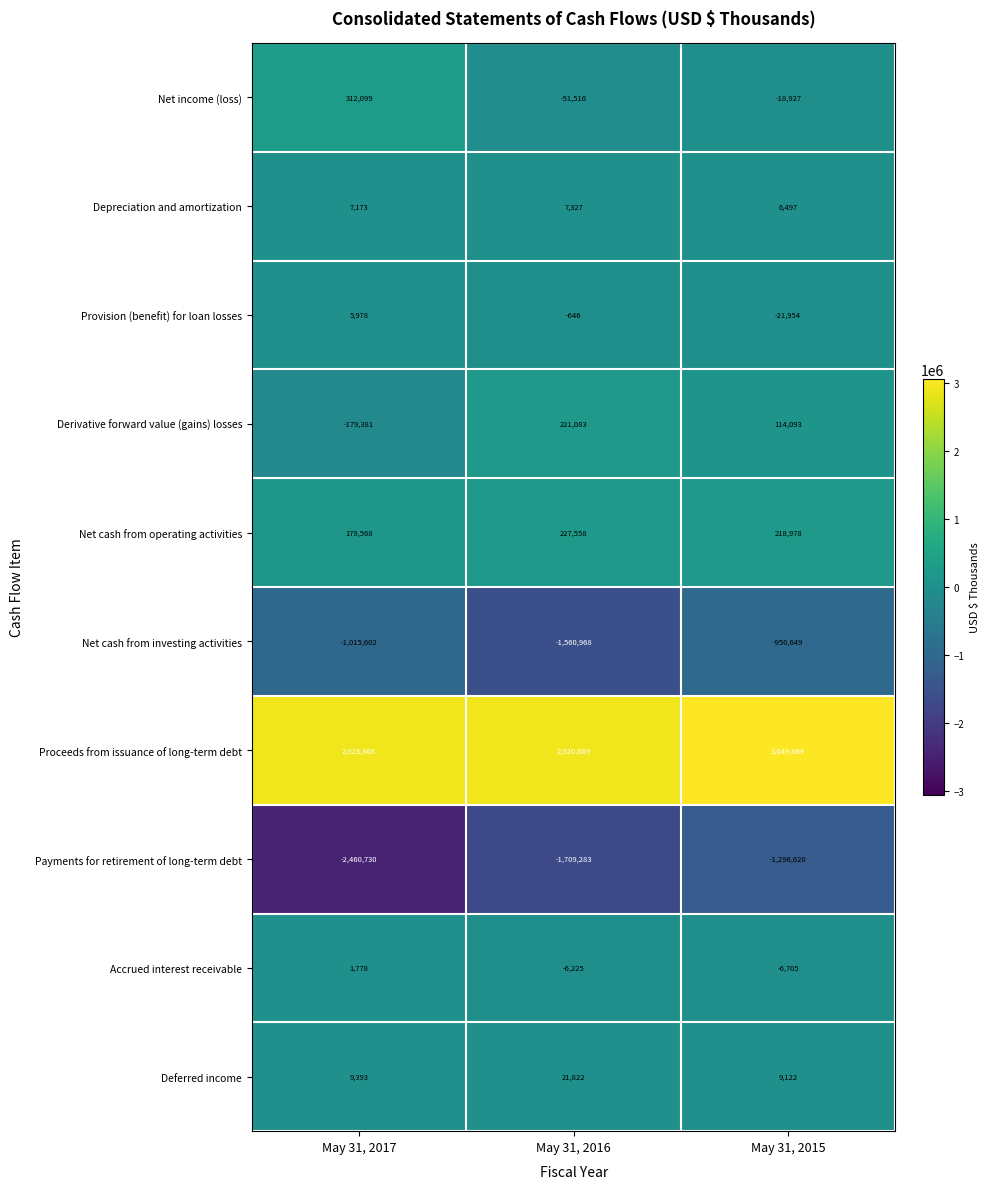

Which series has the largest total across all categories?

Proceeds from issuance of long-term debt